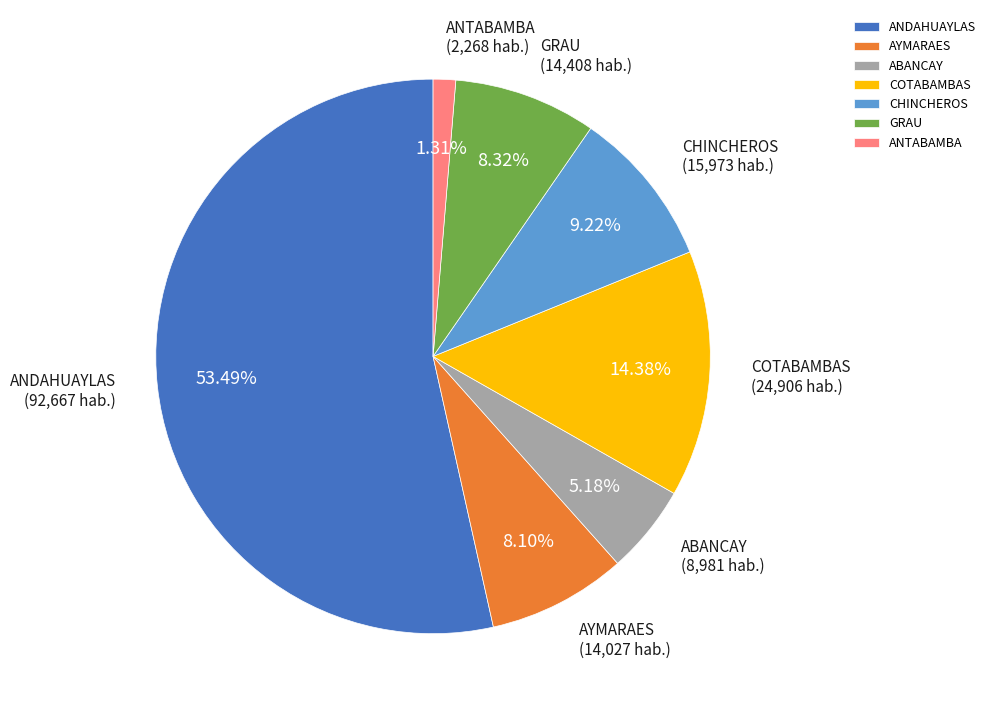

What is the ratio of the value at GRAU to the value at ANDAHUAYLAS?

0.2